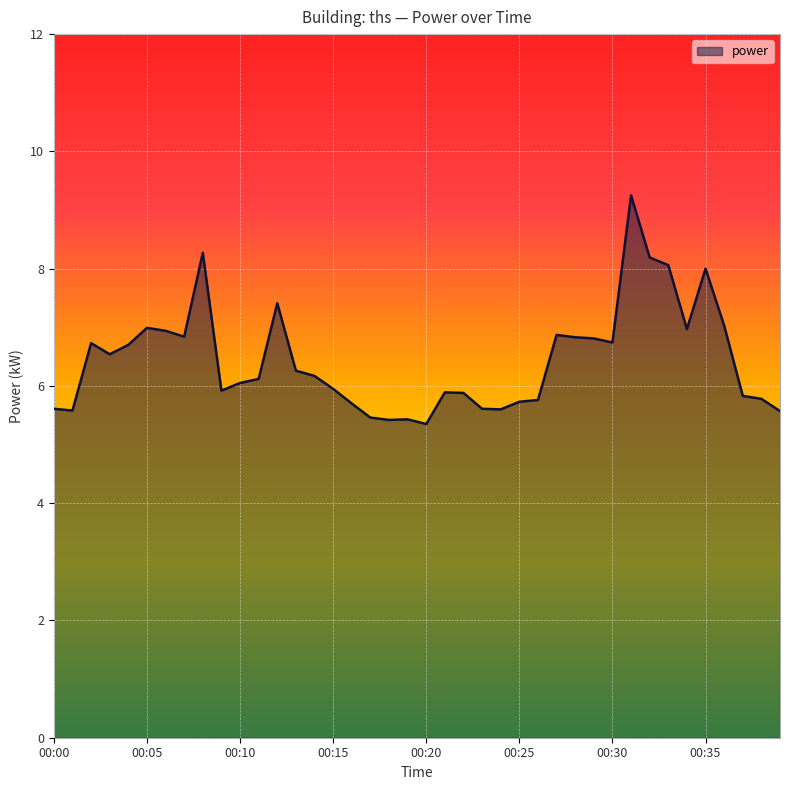

What is the average value?

6.4